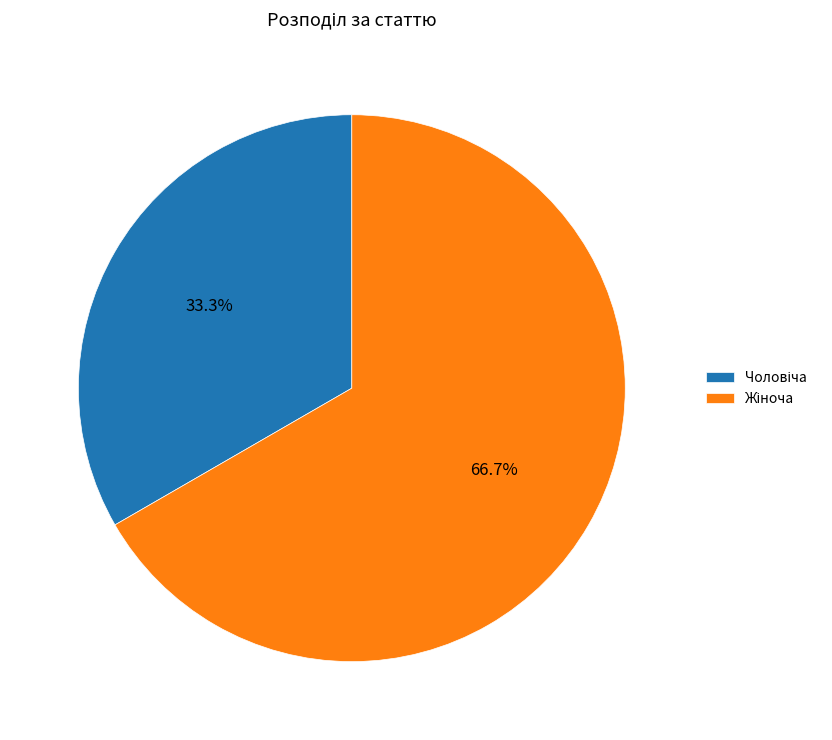

Is there any slice that represents more than half of the pie?

Yes